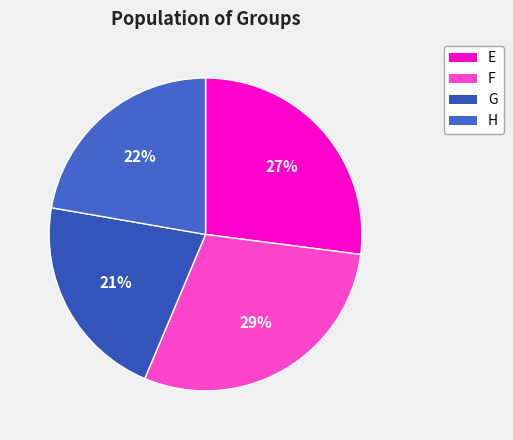

Which category has the smallest portion of the pie?

G